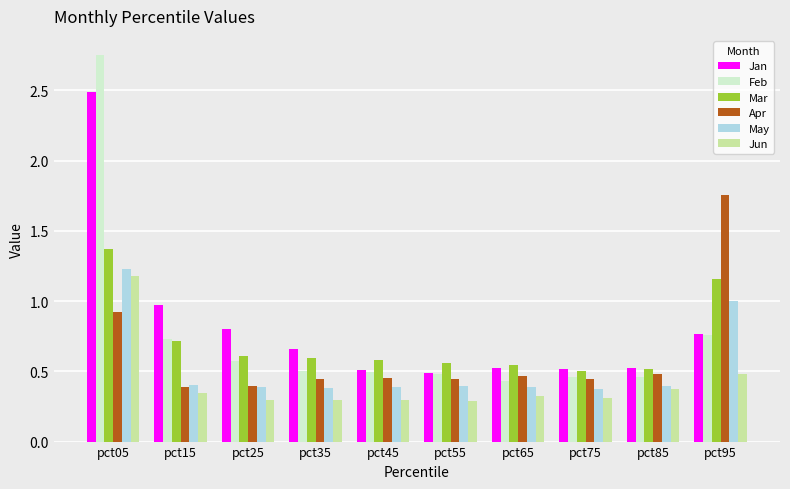

What is the total value across all series at pct55?

2.7